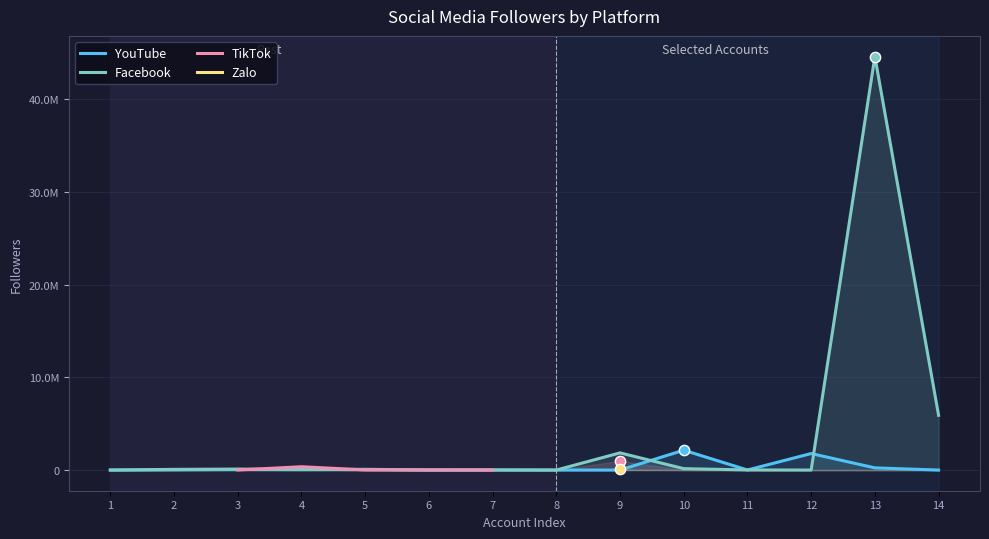

At how many categories does at least one series exceed 5509858?

2